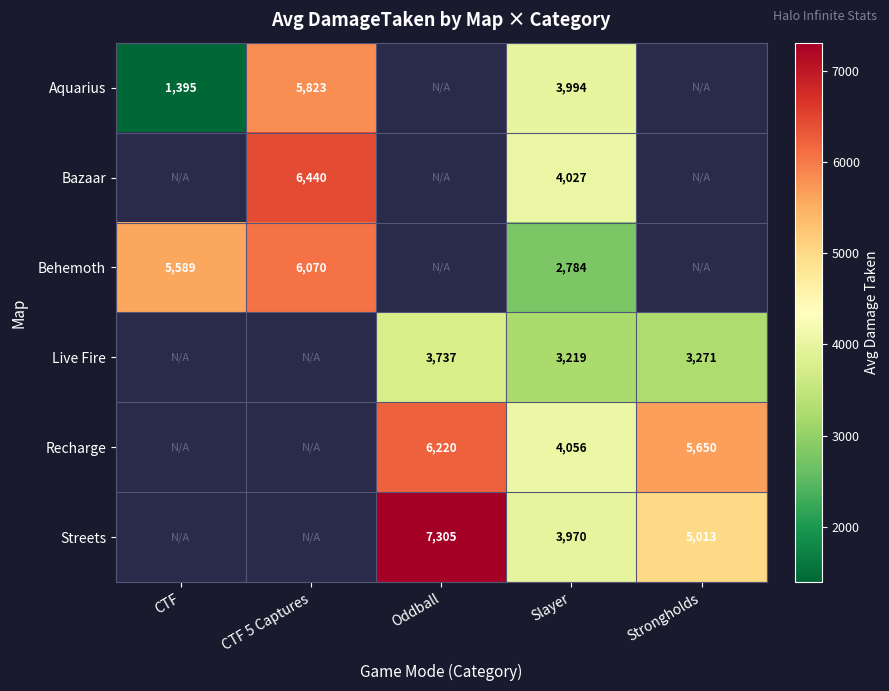

The Live Fire series shows 5307 at Oddball. True or false?

False